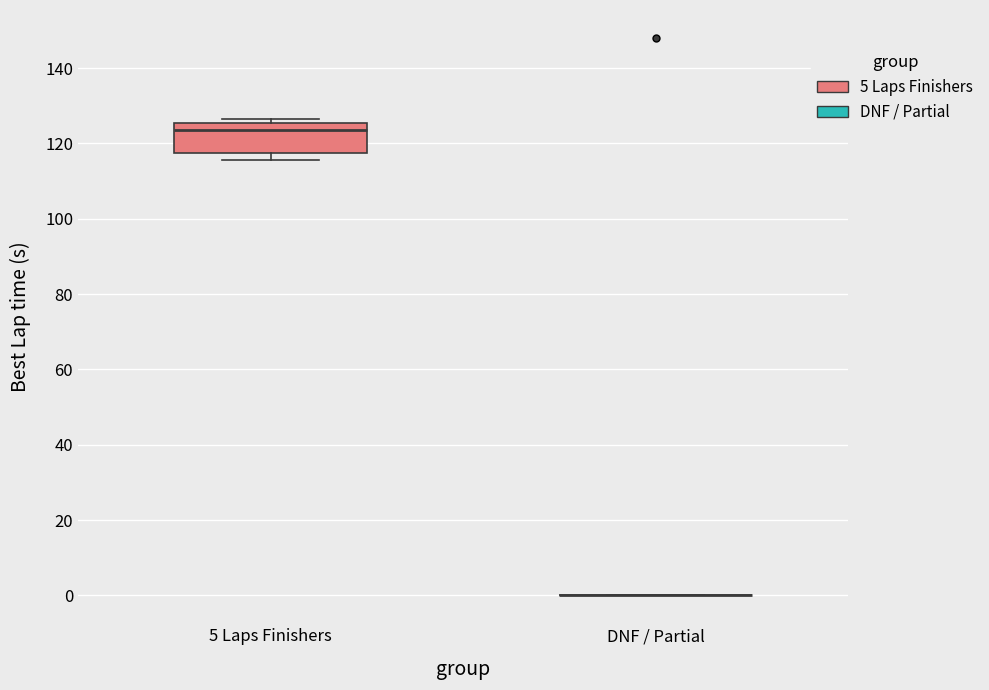

Comparing the boxes themselves (not the whiskers), which one is the tallest?

5 Laps Finishers